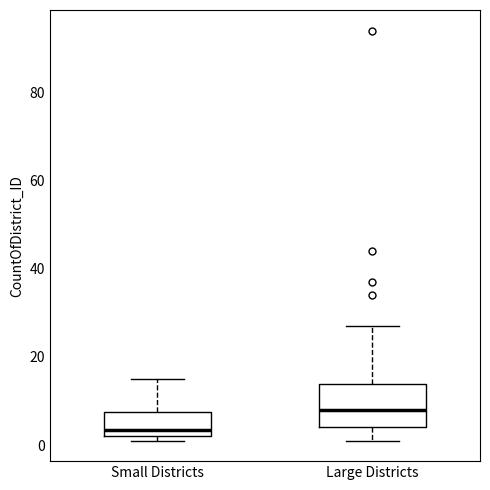

Which box is the tallest, from its lower edge to its upper edge?

Large Districts